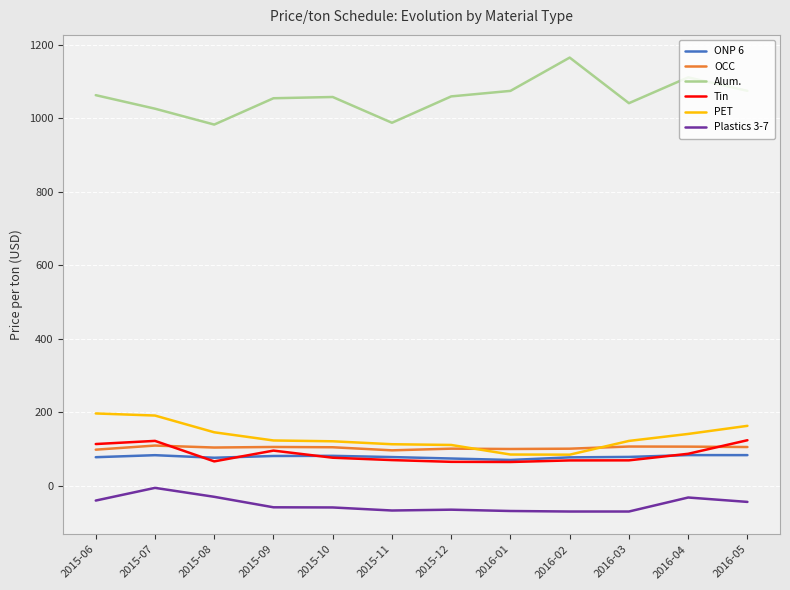

What position from the right is 2016-04?

2